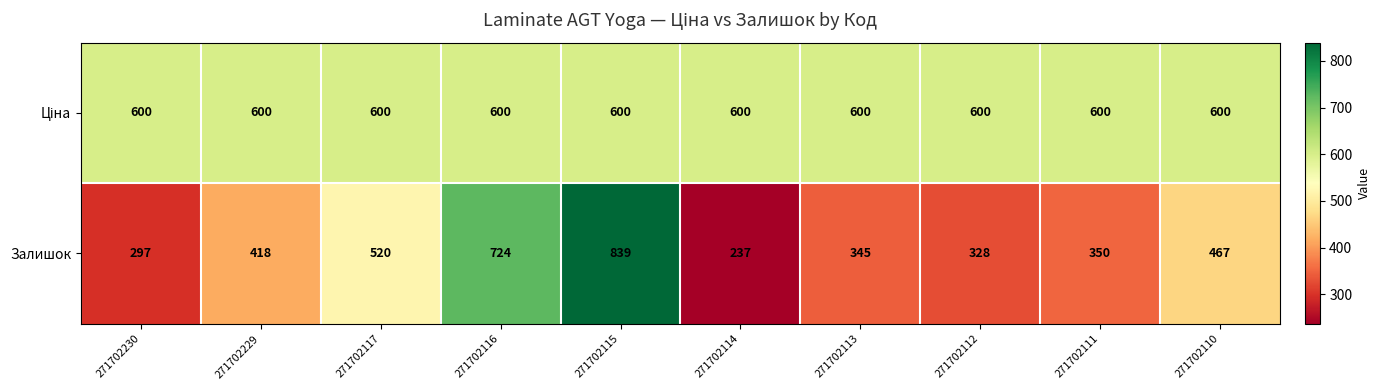

What is the minimum value shown in the chart?

237